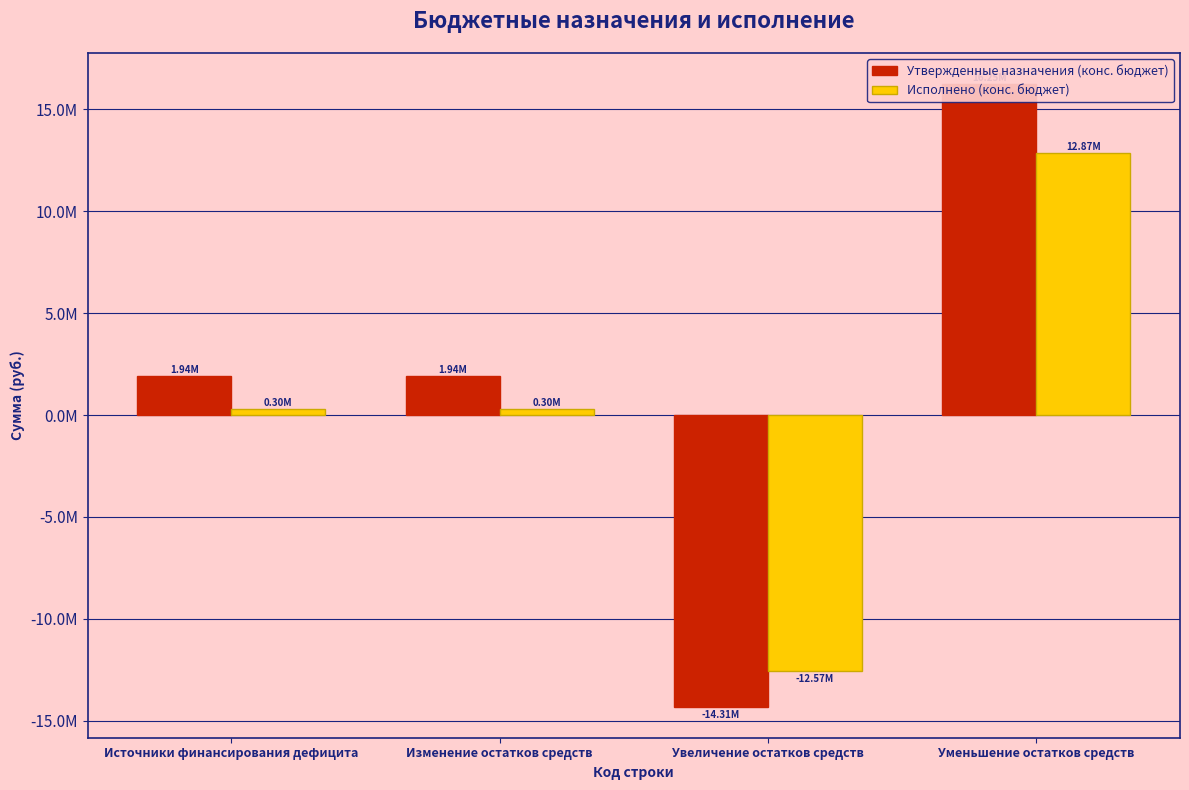

Which series changed the most between Увеличение остатков средств and Уменьшение остатков средств?

Утвержденные назначения (конс. бюджет)